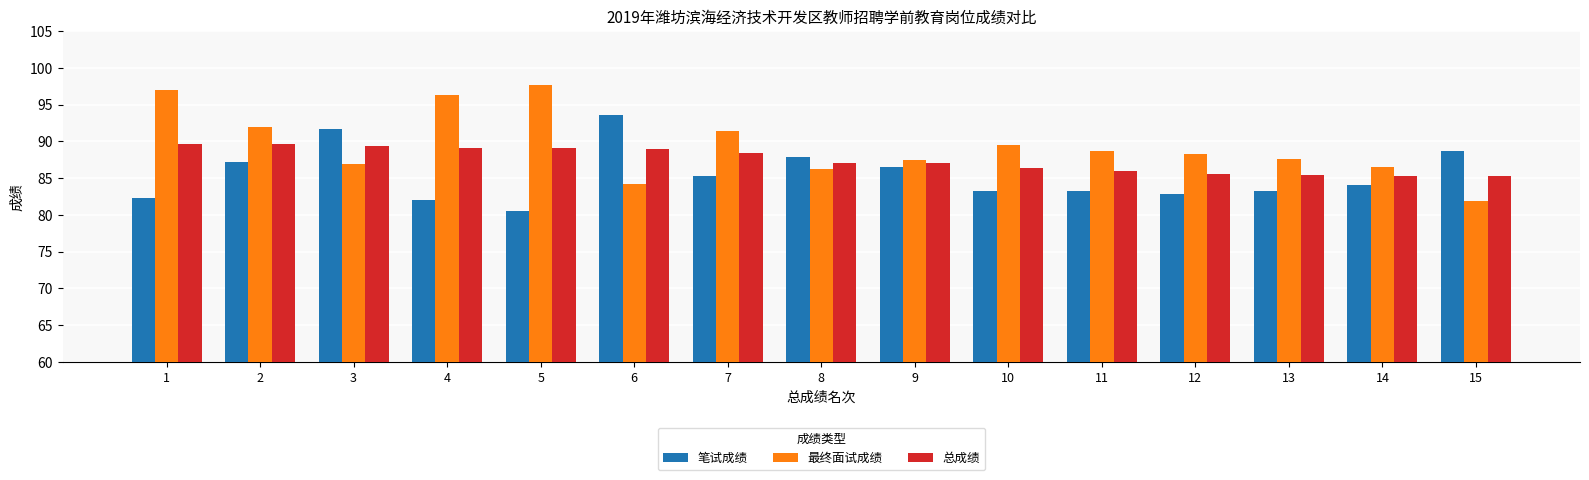

What is the difference between the highest and lowest values at 15?

6.8